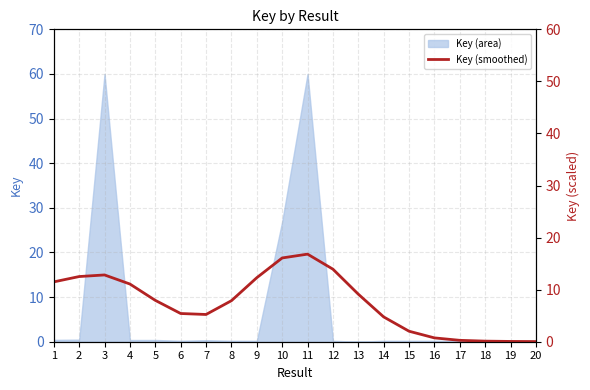

What is the maximum value for Key (area)?

60.0